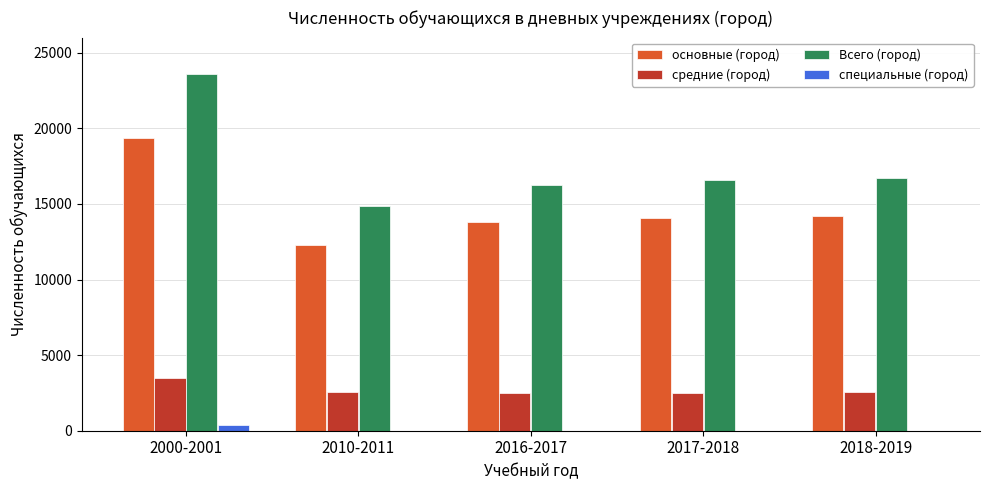

Does the chart contain stacked bars?

No